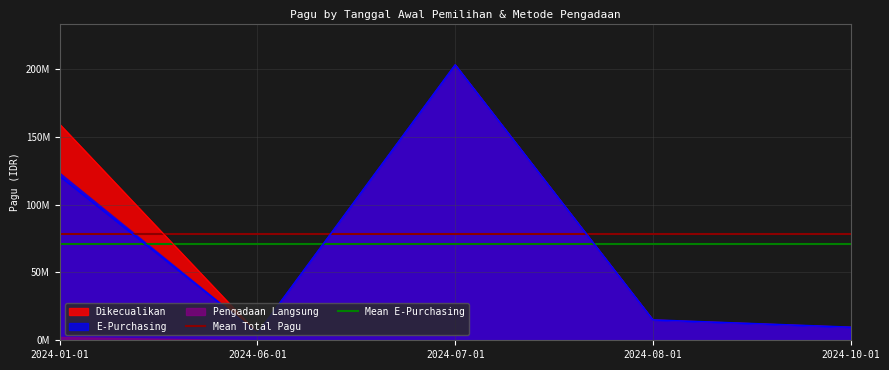

Does the chart display data point markers on the line(s)?

No